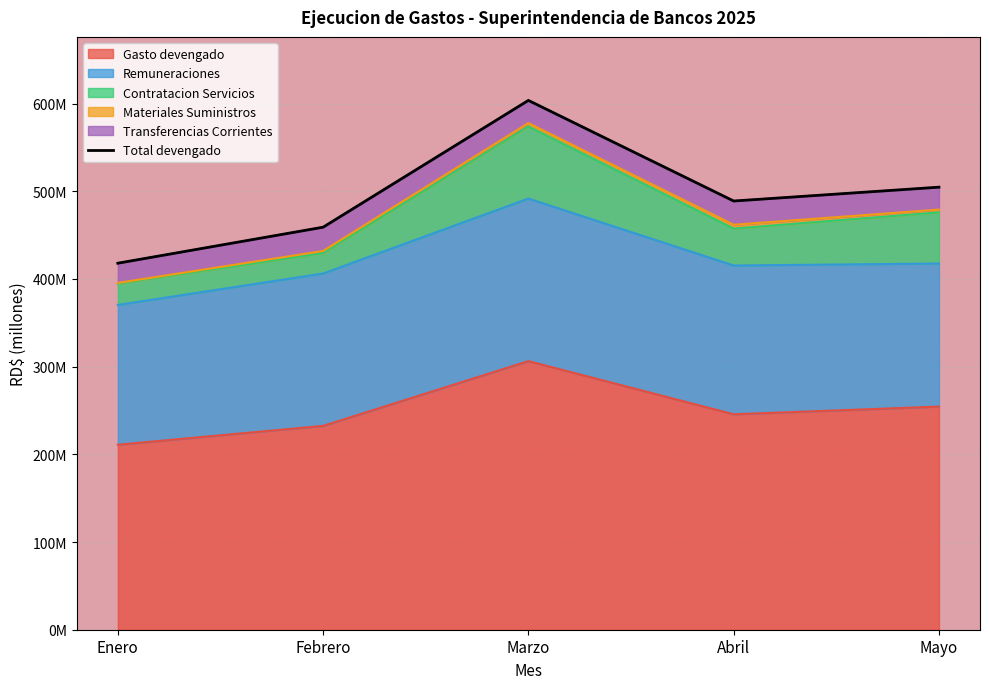

How many data points does each series have?

5